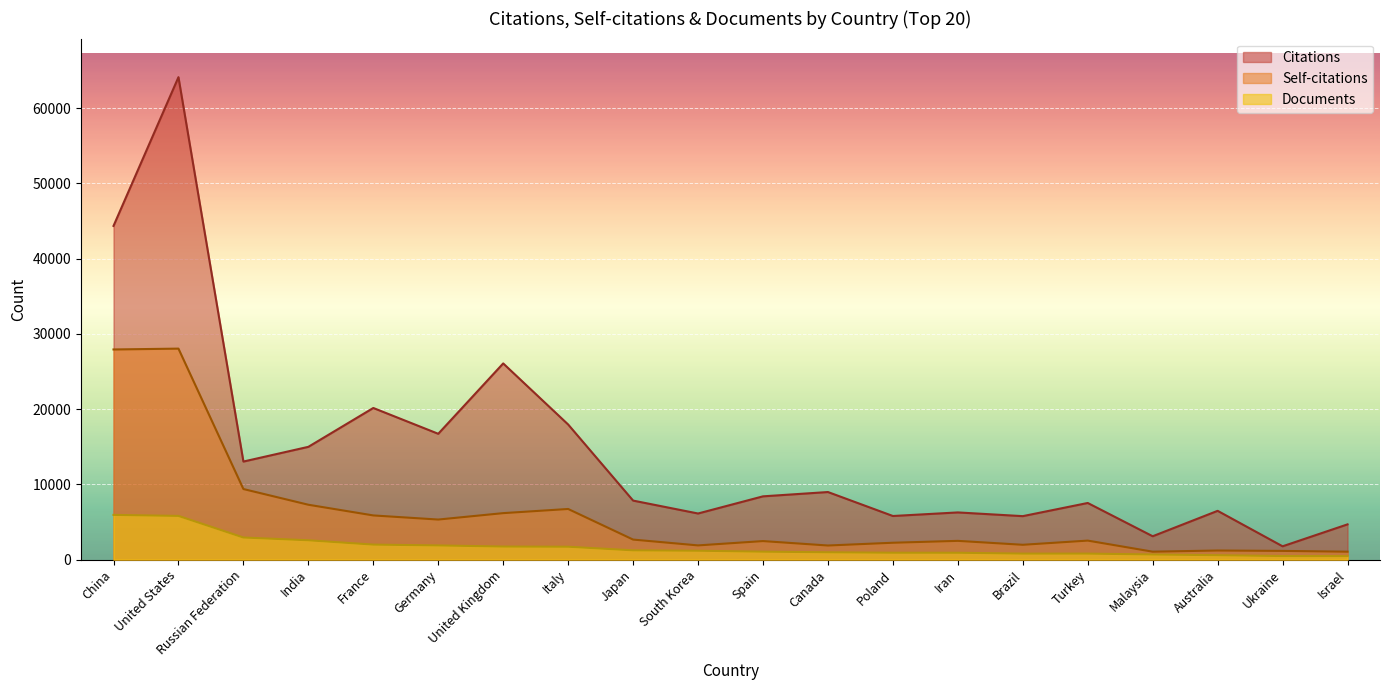

What is the difference between the highest and lowest values at Italy?

16247